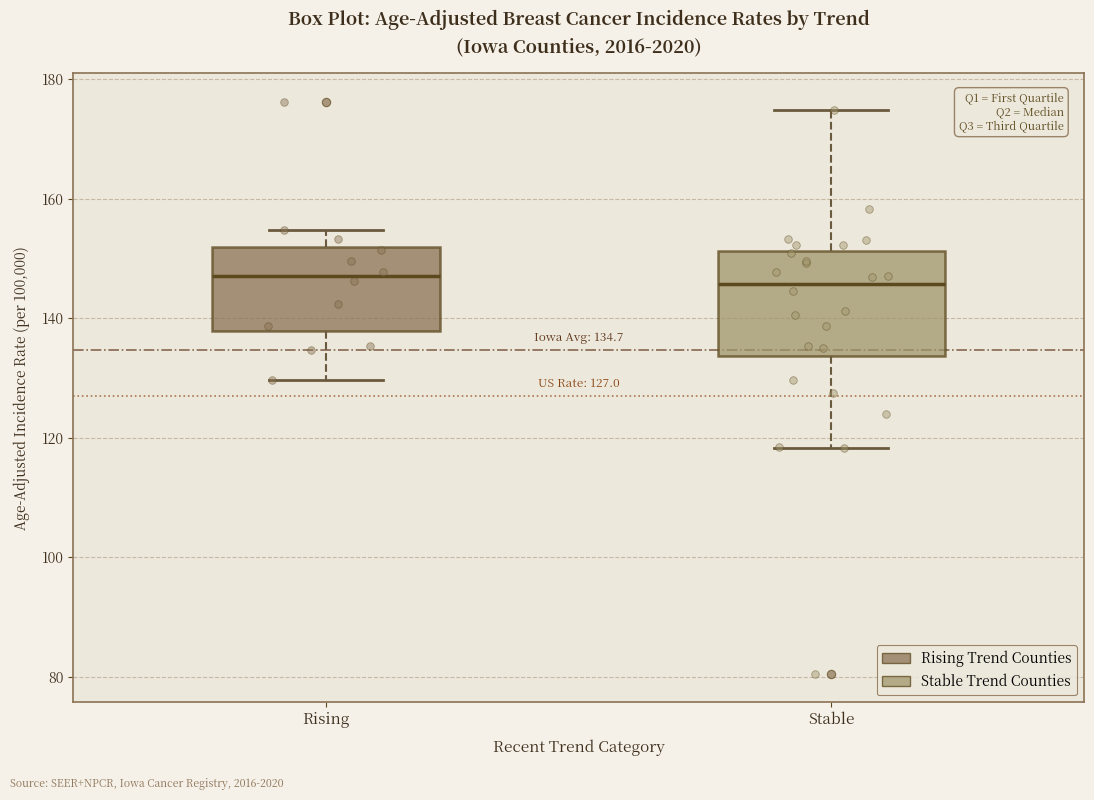

Which box is the tallest, from its lower edge to its upper edge?

Stable